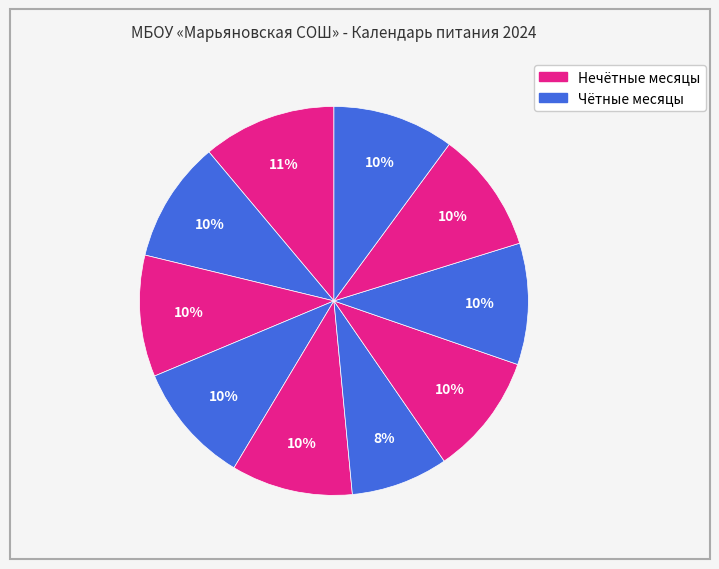

How many segments does this pie chart have?

10